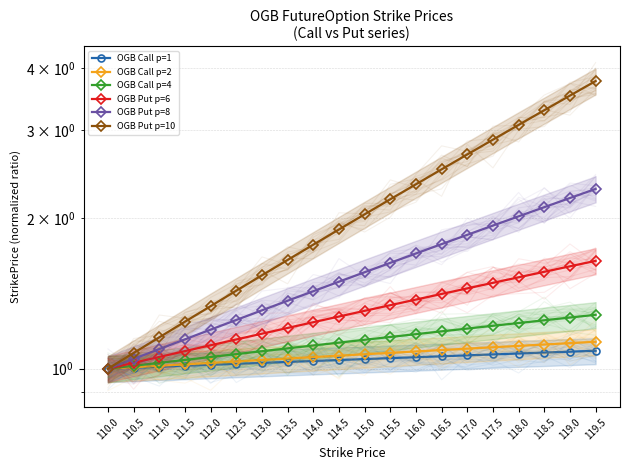

What is the value of the OGB Put p=10 point at the 15th from the left?

2.7